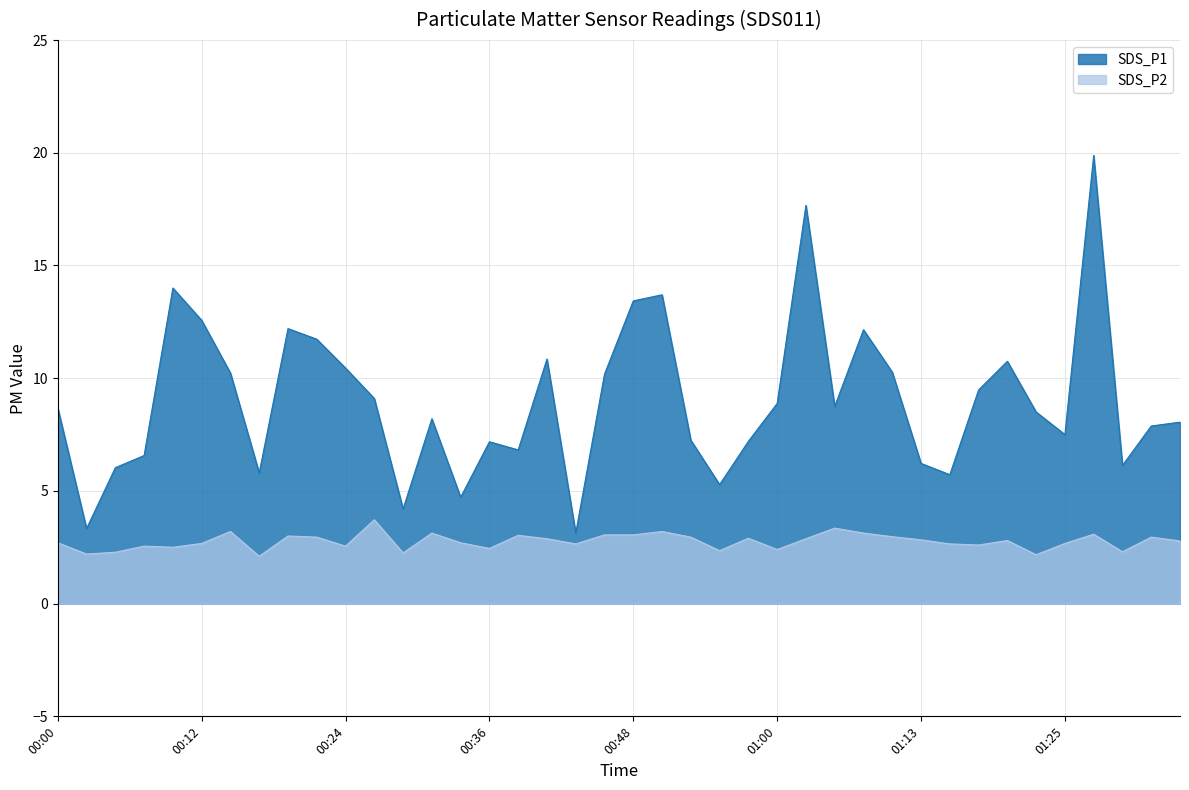

The SDS_P1 series shows 6.4 at 00:19. True or false?

False